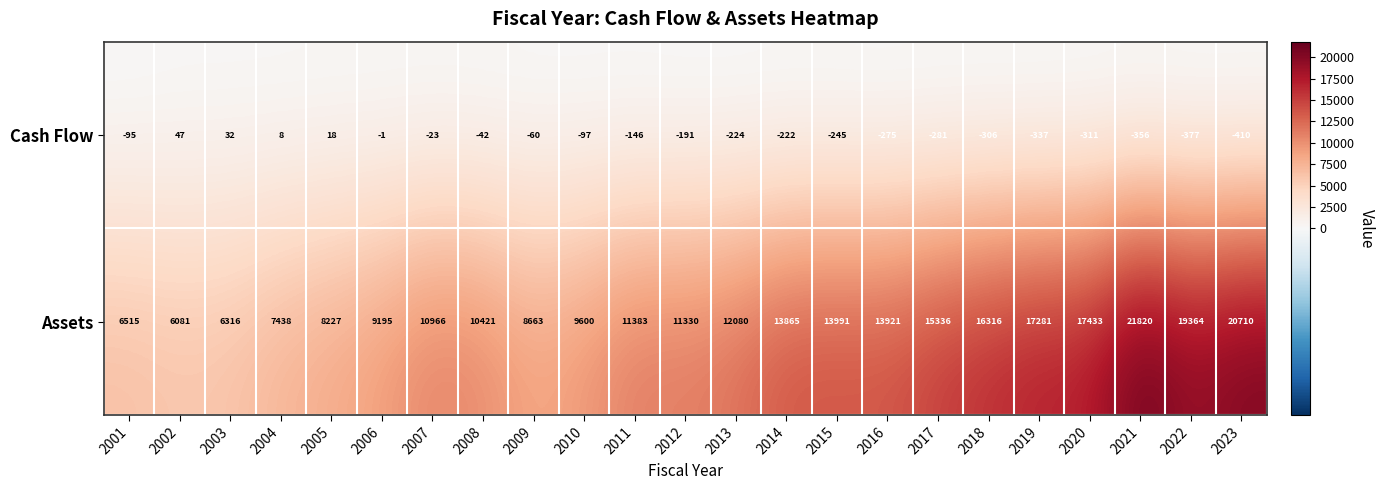

What is the total value across all series at 2022?

18987